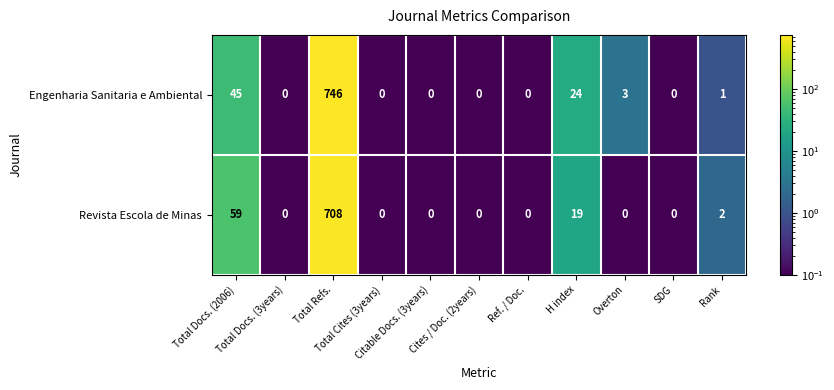

List the series in order of their overall mean, highest first.

Engenharia Sanitaria e Ambiental, Revista Escola de Minas